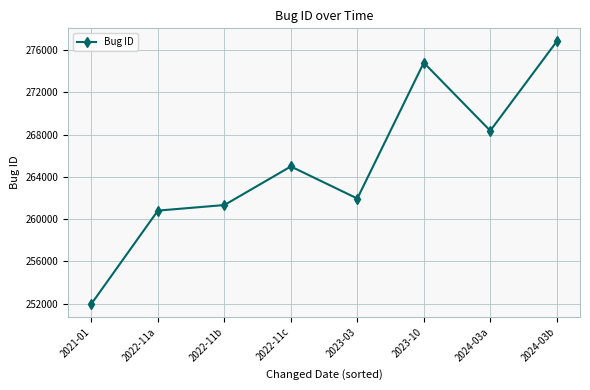

How many points are higher than both their immediate neighbors (excluding endpoints)?

2